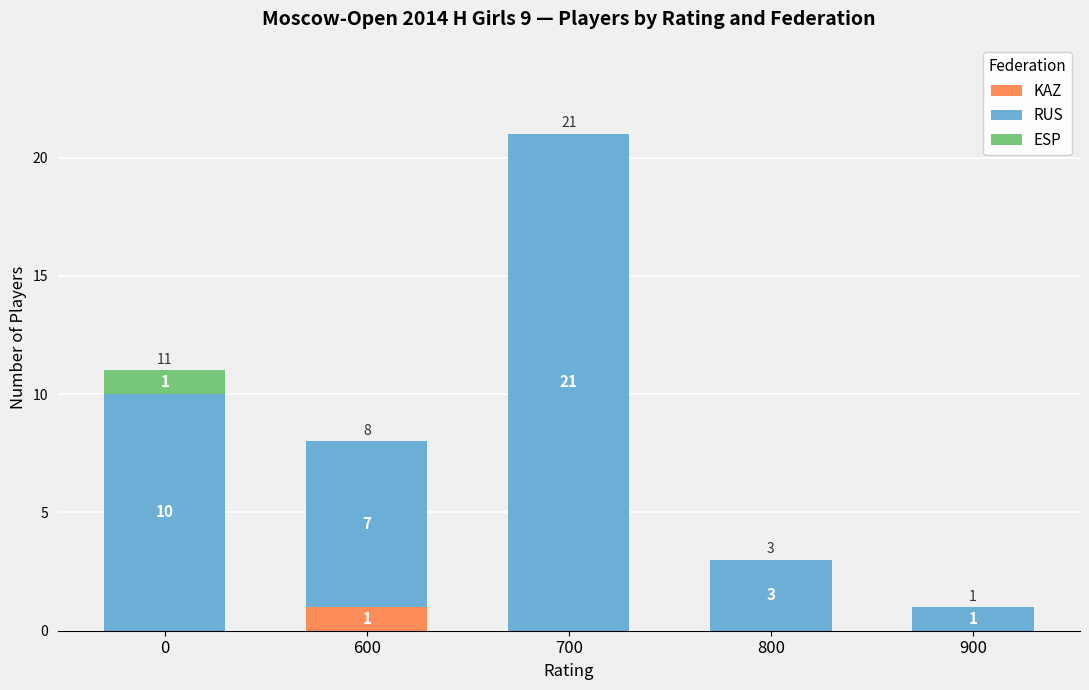

What is the total value across all series at 800?

3